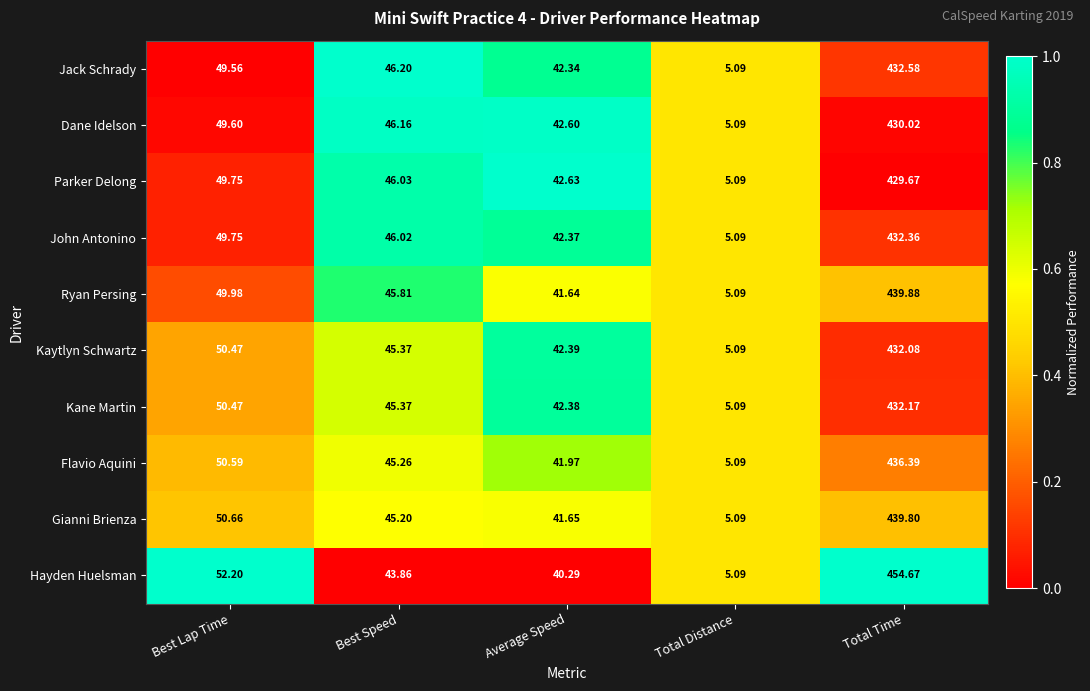

Where does the Flavio Aquini series first go above 45?

Best Lap Time